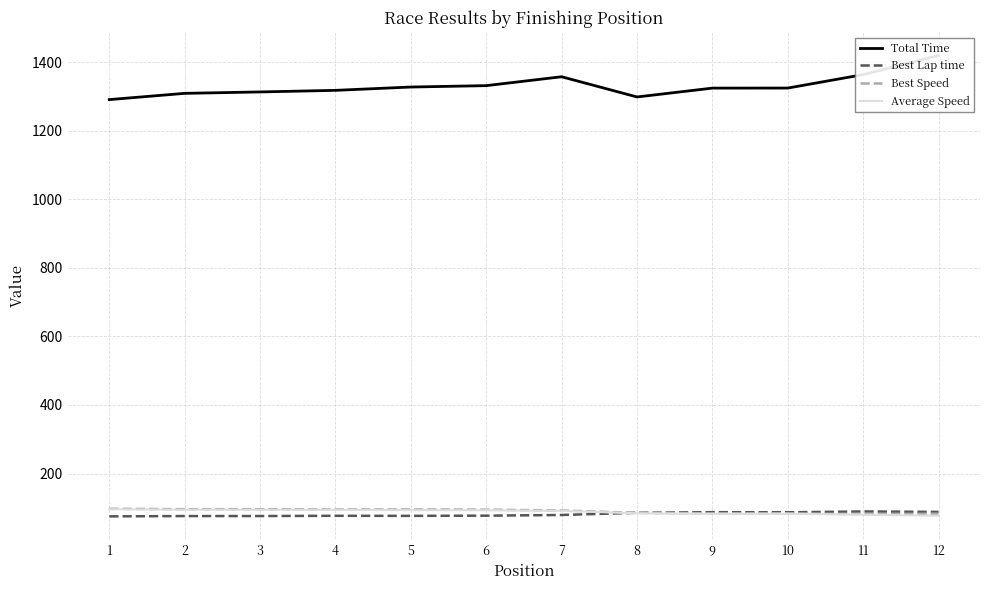

What are all the series names shown in the legend?

Total Time, Best Lap time, Best Speed, Average Speed